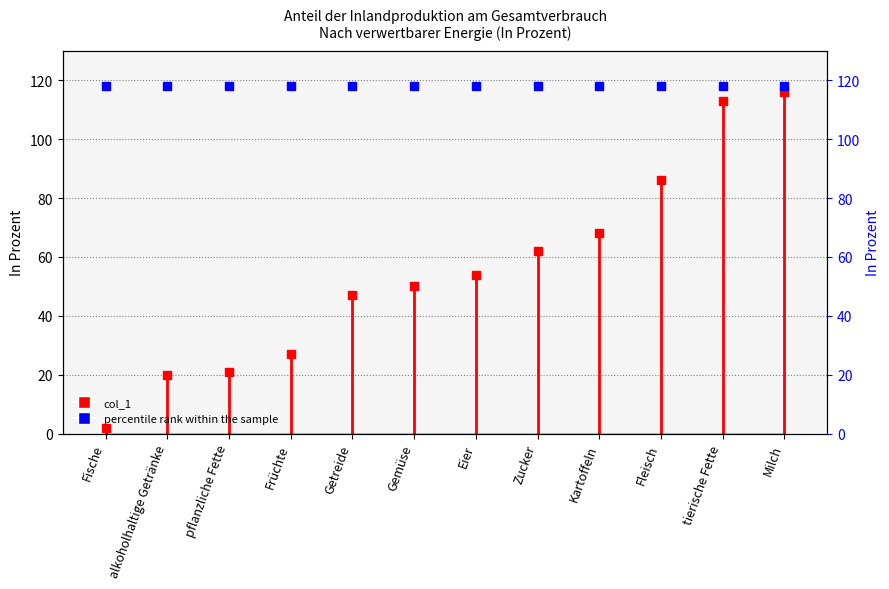

At which category is the sum across all series the highest?

Milch